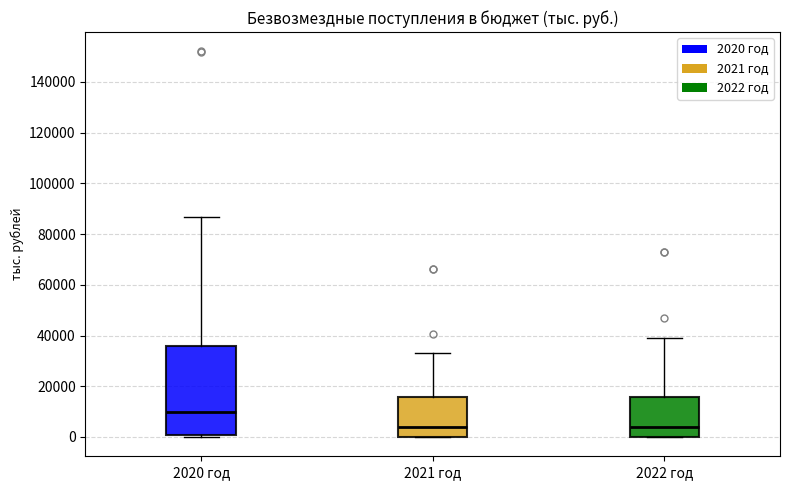

Where does the median line of the box for 2020 год sit on the y-axis? The values are not printed on the chart, so give them approximately, as read against the axis.

10000